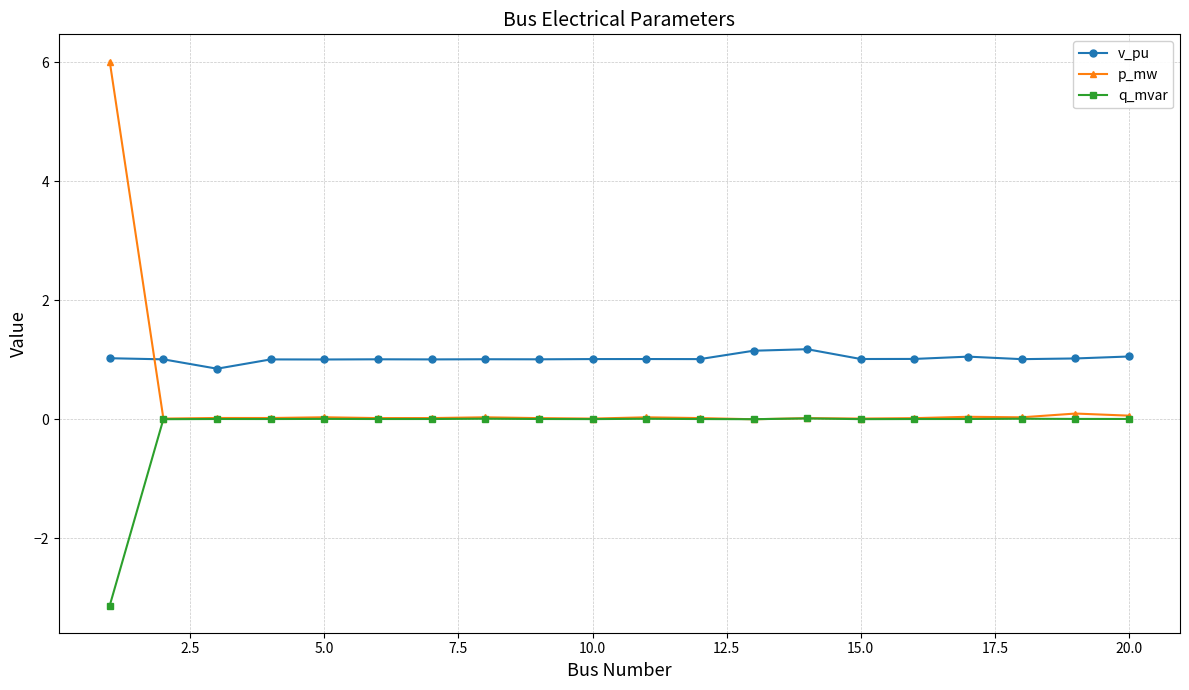

At how many categories does at least one series exceed 0?

20